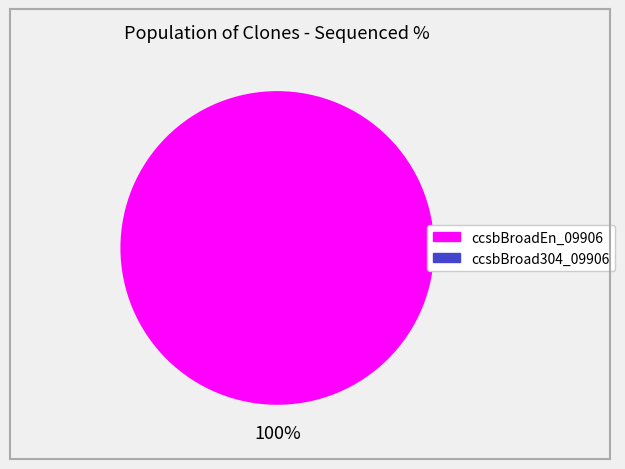

Count the number of slices in the pie.

2